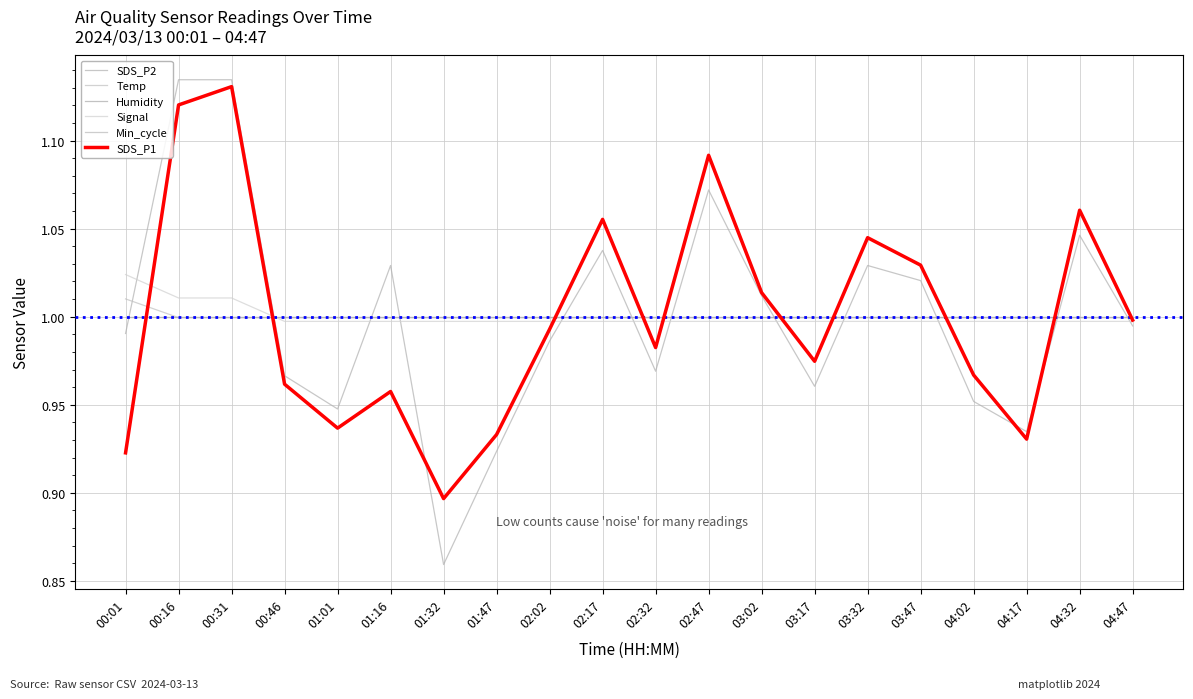

Which series has the largest range (max minus min)?

SDS_P2